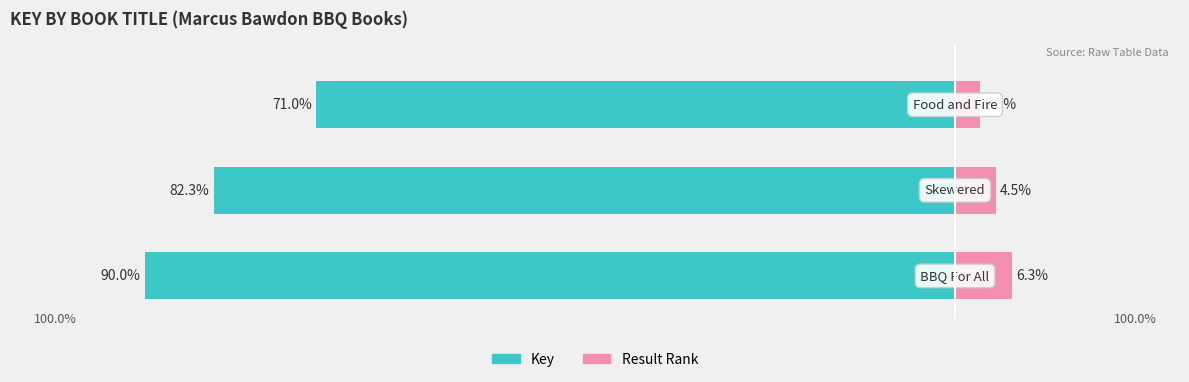

Is it true that Key (scaled) equals -90.0 at 0?

True